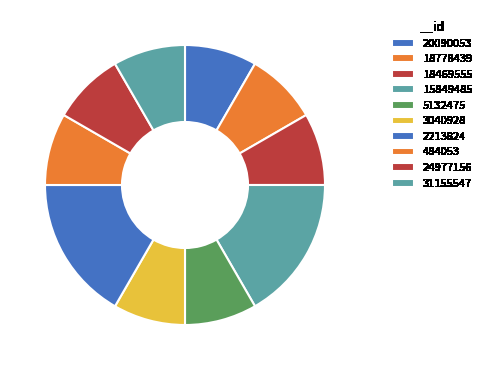

What is the smallest slice in the pie chart?

20090053